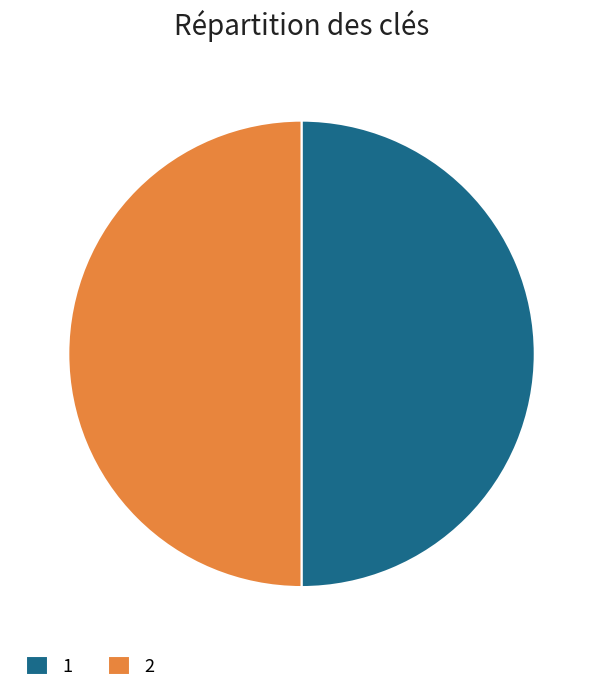

Is the sum of 1 and 2 greater than half?

Yes